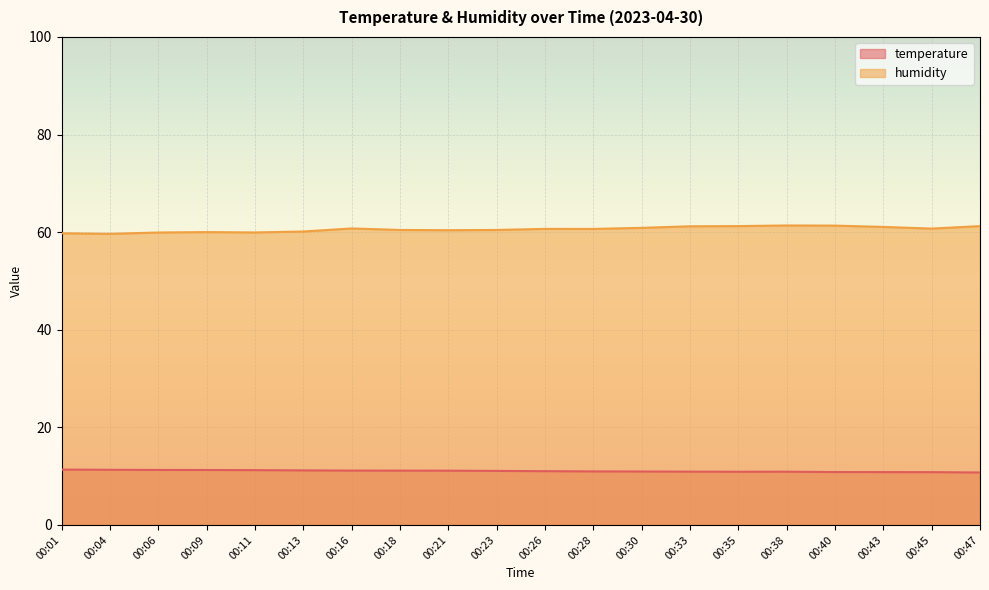

True or false: humidity has more than 0 points higher than both neighbors.

True